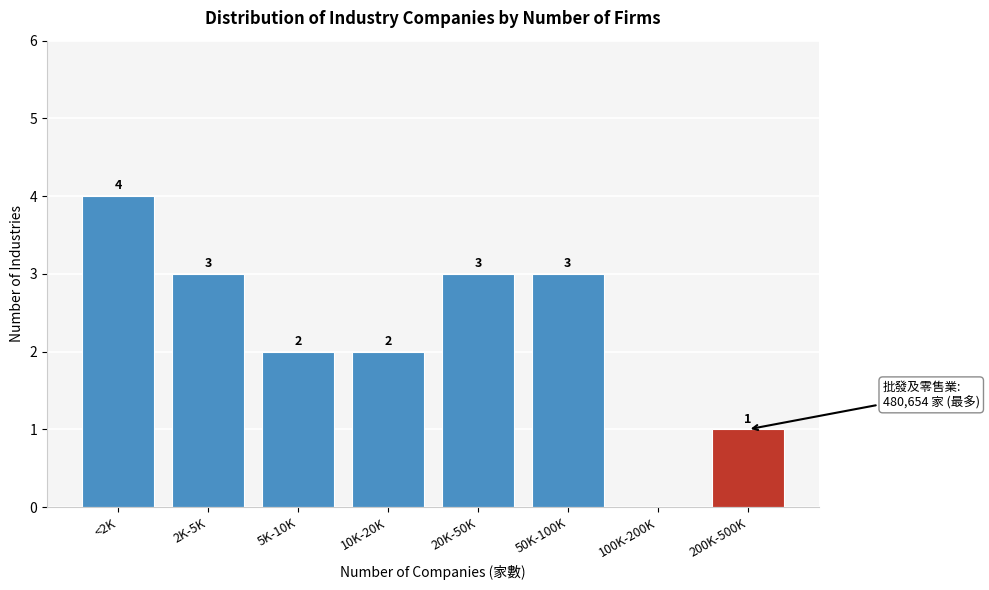

Reading right to left, what are all the values shown in this chart?

200K-500K=1	100K-200K=0	50K-100K=3	20K-50K=3	10K-20K=2	5K-10K=2	2K-5K=3	<2K=4